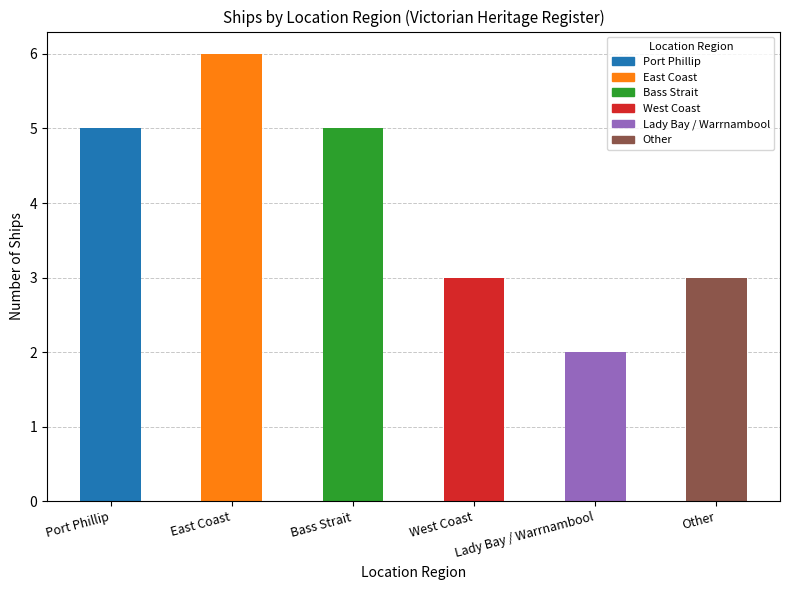

How many bars are there in total?

6